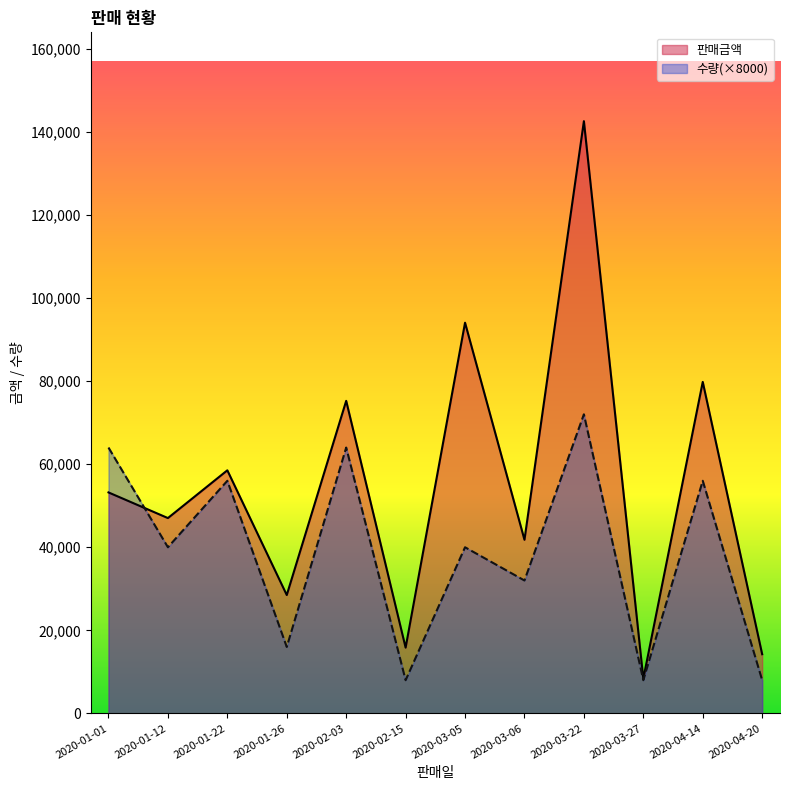

List the labels in order of 판매금액 value, largest first.

2020-03-22, 2020-03-05, 2020-04-14, 2020-02-03, 2020-01-22, 2020-01-01, 2020-01-12, 2020-03-06, 2020-01-26, 2020-02-15, 2020-04-20, 2020-03-27